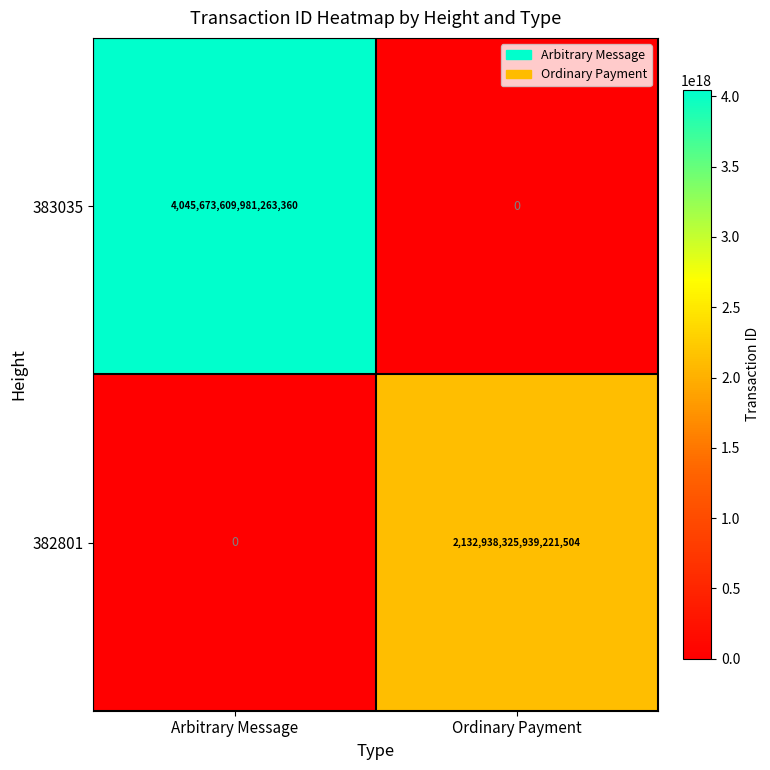

Where is 383035 nearest to the value 2022836804990631680?

Arbitrary Message